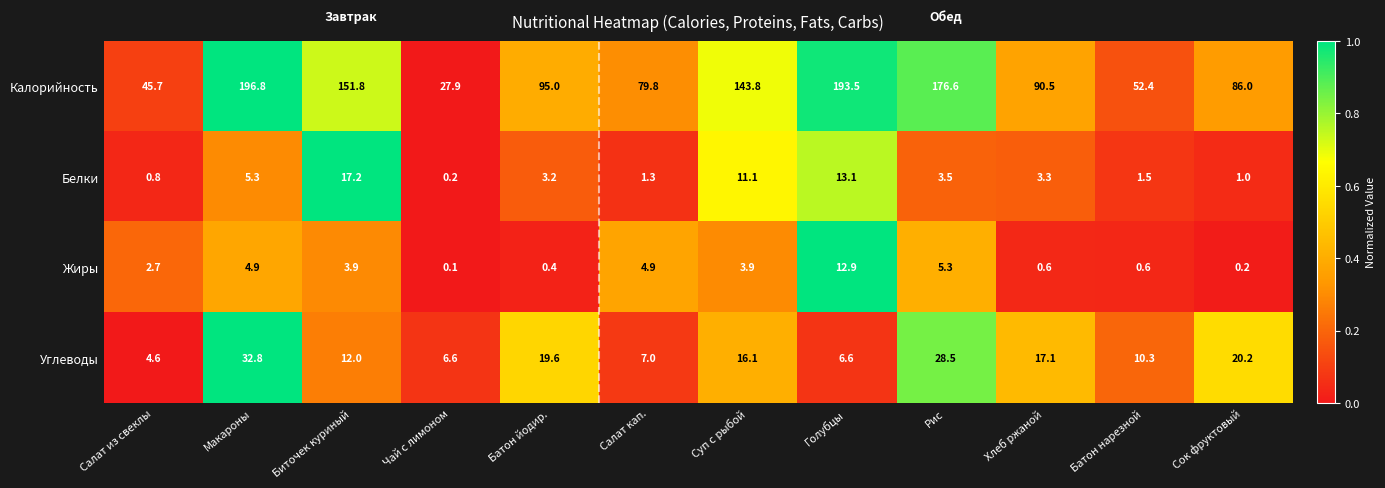

Where does the Углеводы series first go above 16?

Макароны